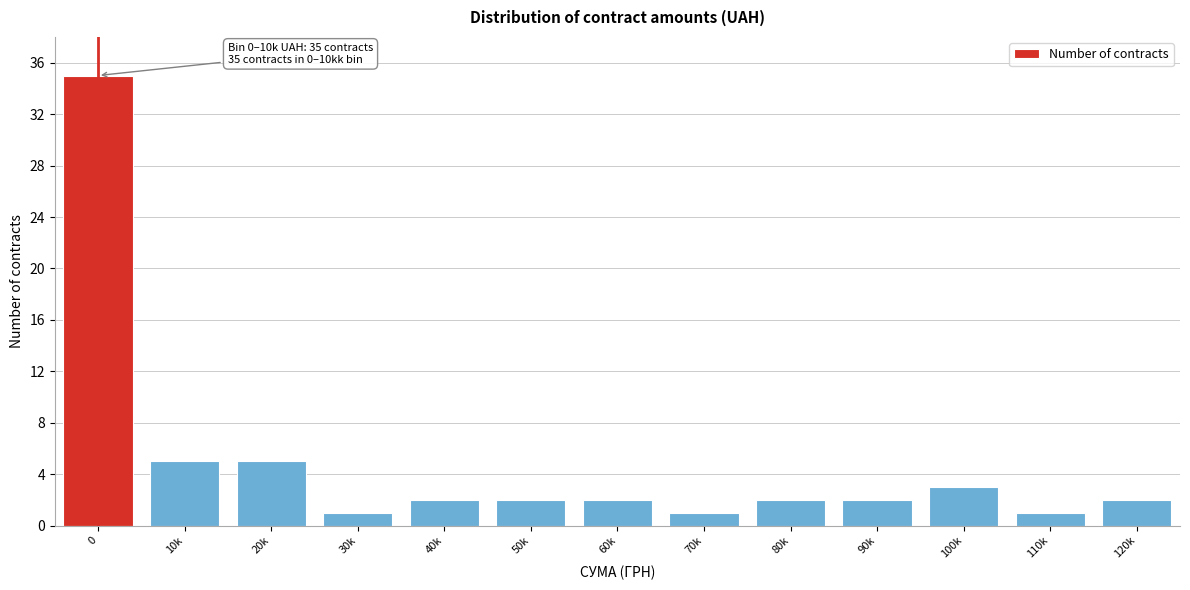

Reading left to right, transcribe all the data shown in this chart.

0=35	10k=5	20k=5	30k=1	40k=2	50k=2	60k=2	70k=1	80k=2	90k=2	100k=3	110k=1	120k=2